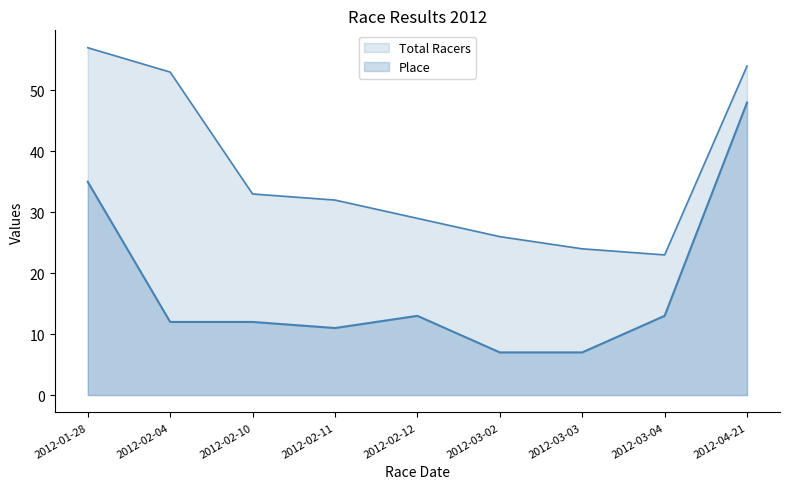

At which category is the sum across all series the highest?

2012-04-21